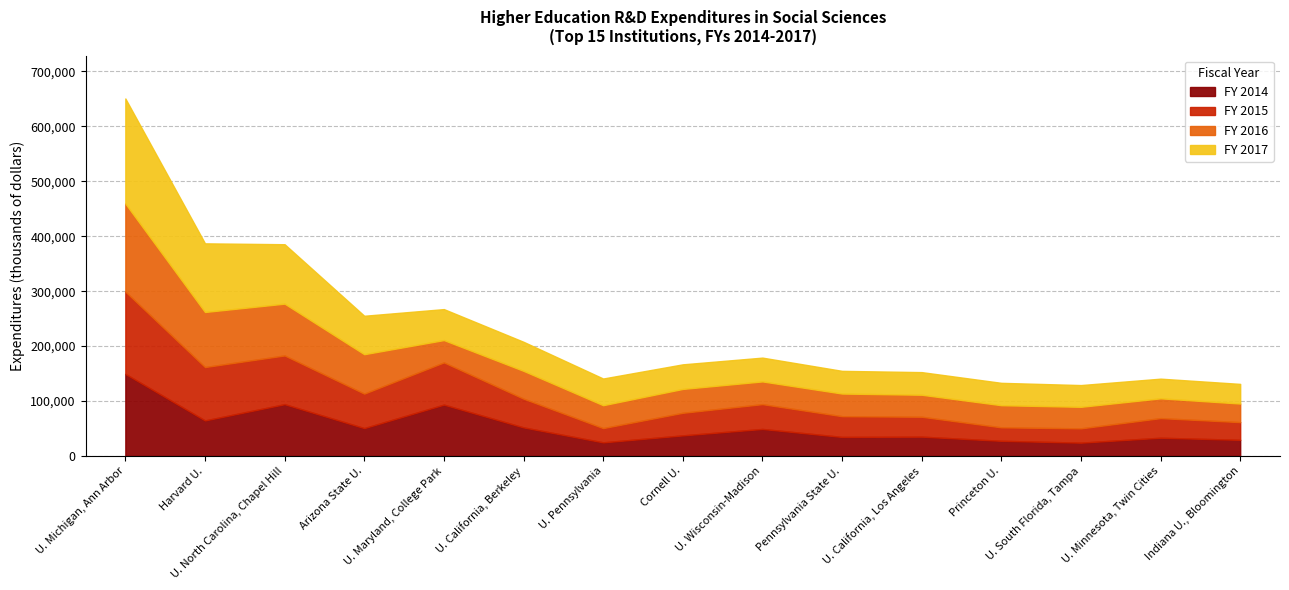

At how many categories does at least one series exceed 28291?

15